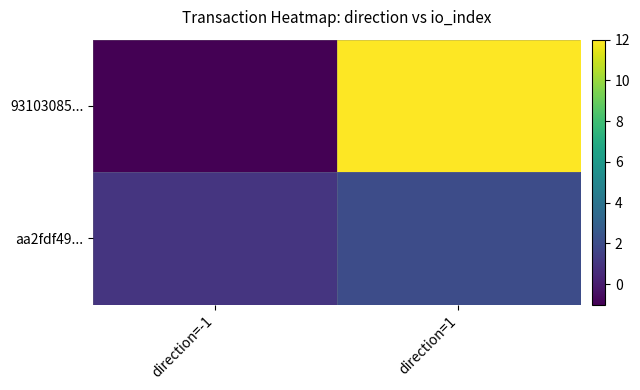

What is the spread (max minus min) of values at direction=-1?

2